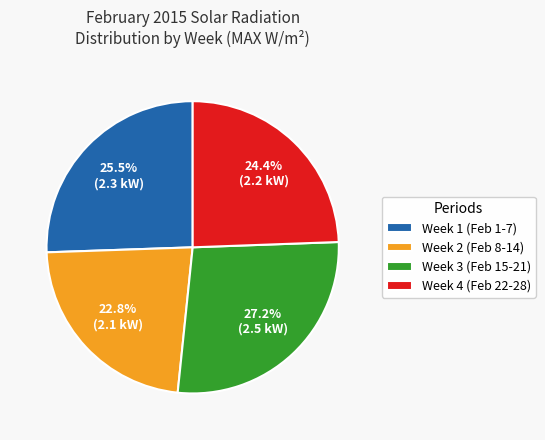

How many slices are in this pie chart?

4